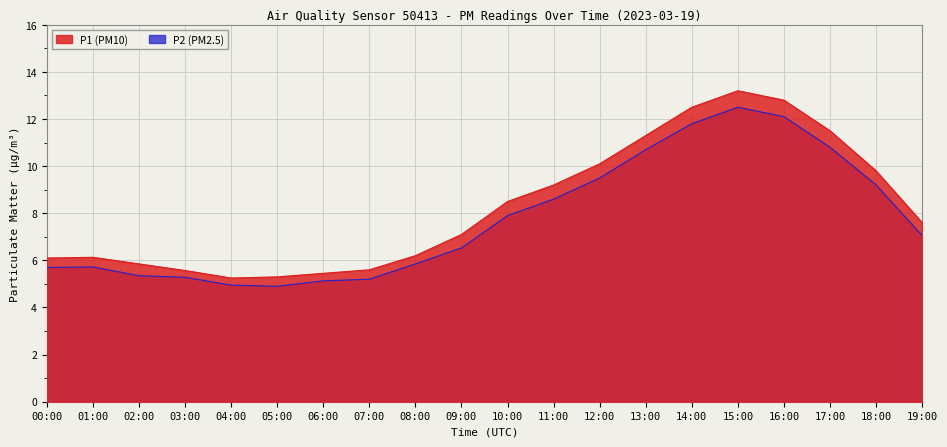

What is the value of the P1 point at the 13th from the left?

10.1